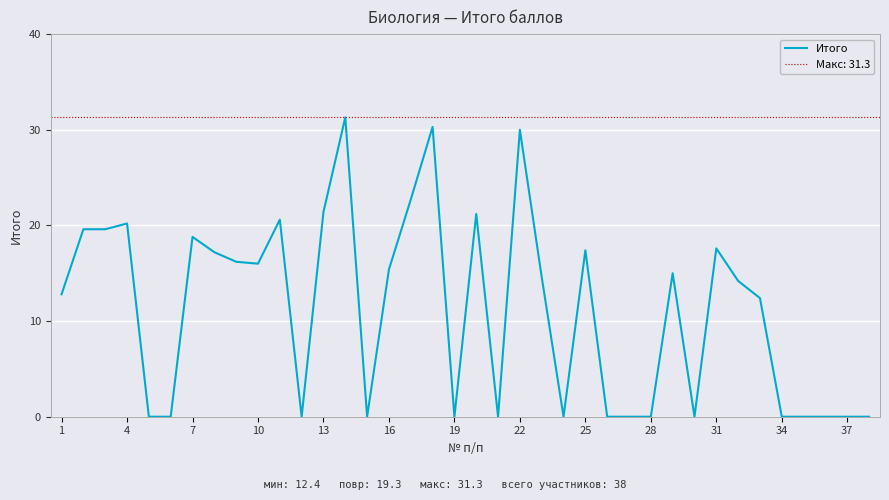

What is the difference between the second highest and second lowest values?

30.3